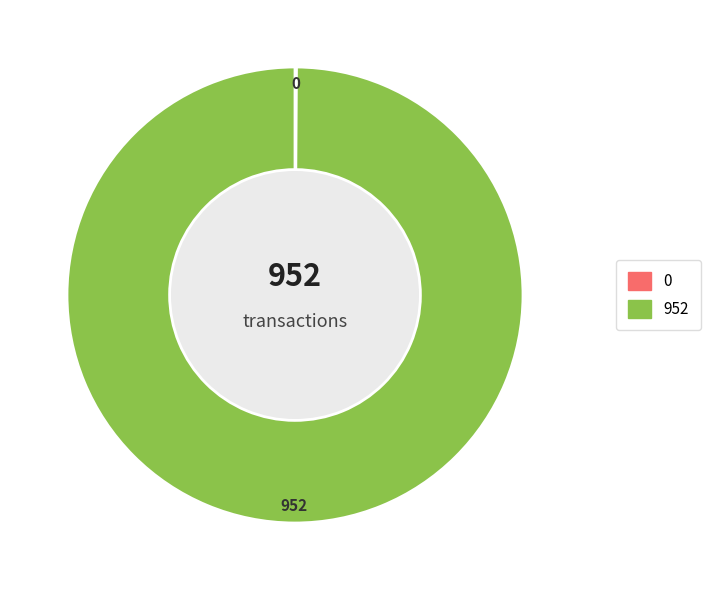

Is there a majority slice in this chart?

Yes